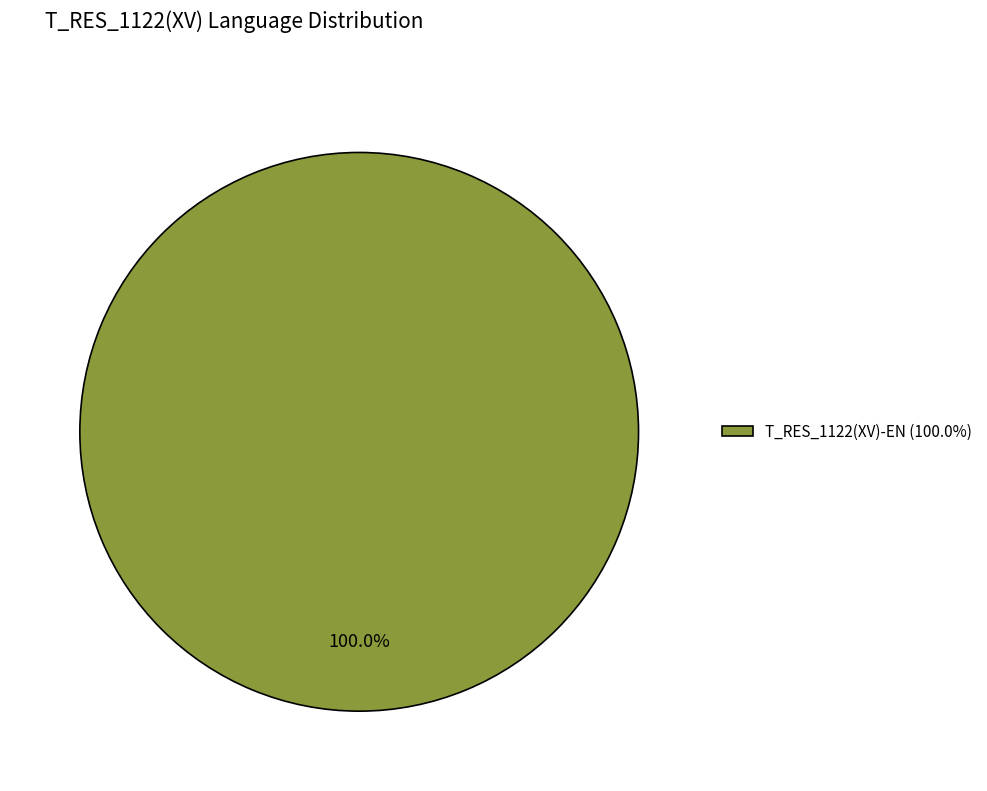

Rank the categories by value from highest to lowest.

T_RES_1122(XV)-EN (100.0%)